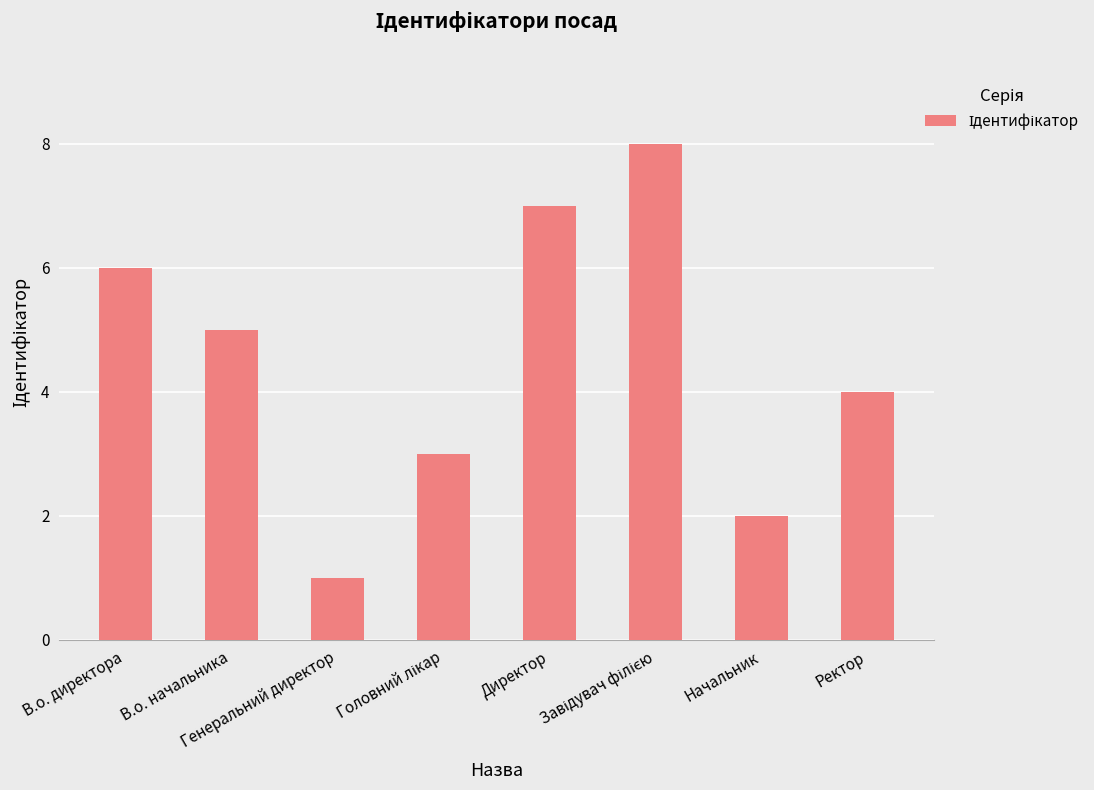

What is the maximum value shown in the chart?

8